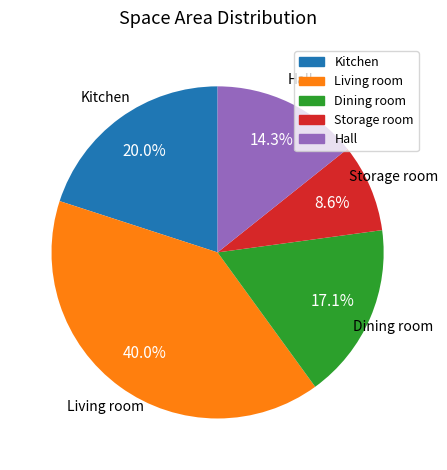

Is there a majority slice in this chart?

No